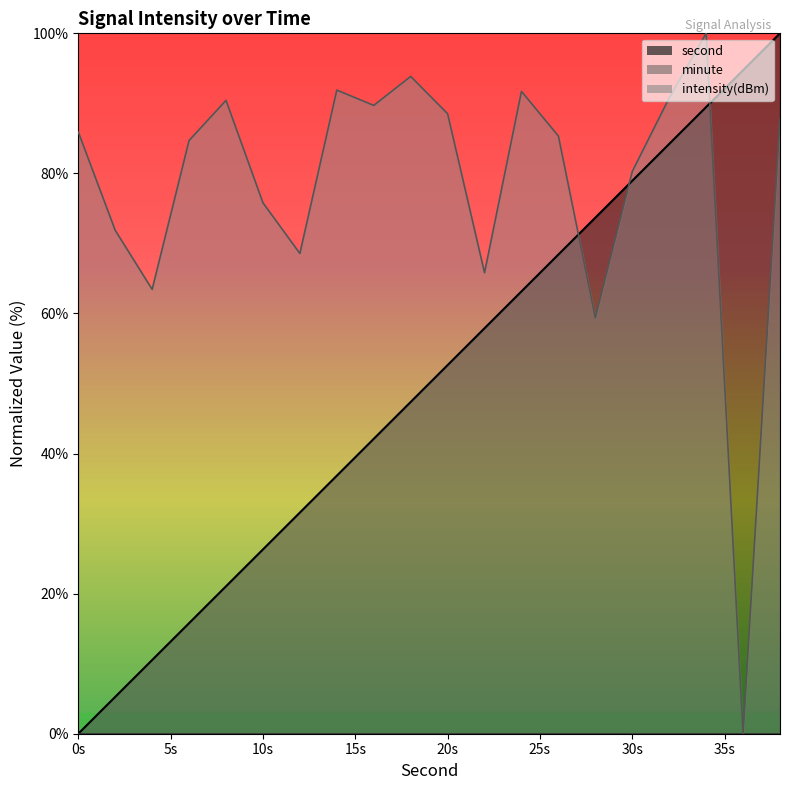

What is the total value across all series at 10s?

102.1